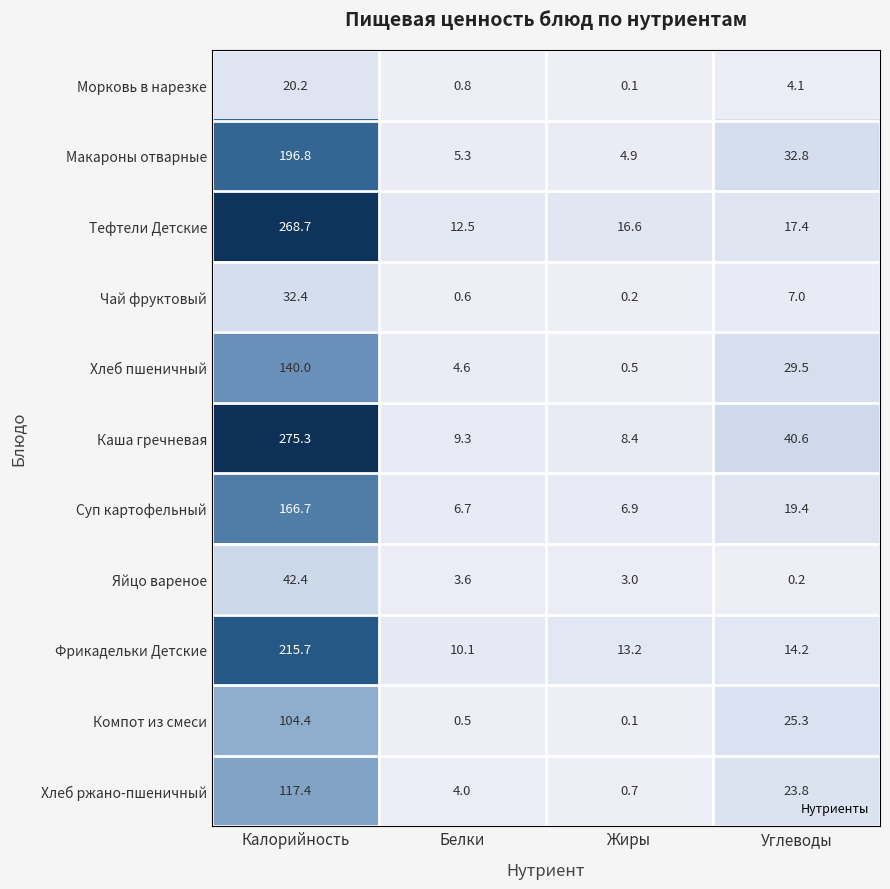

Which category has the highest value across all series?

Калорийность